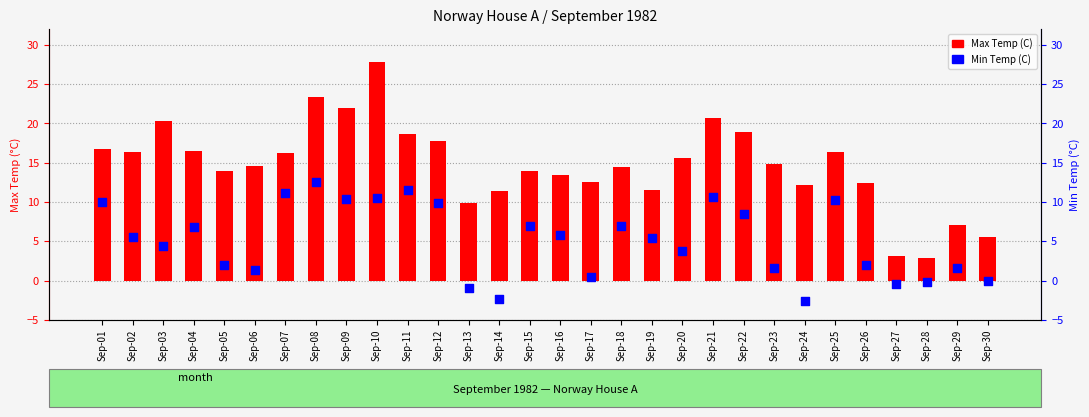

At which category is the sum across all series the highest?

Sep-10